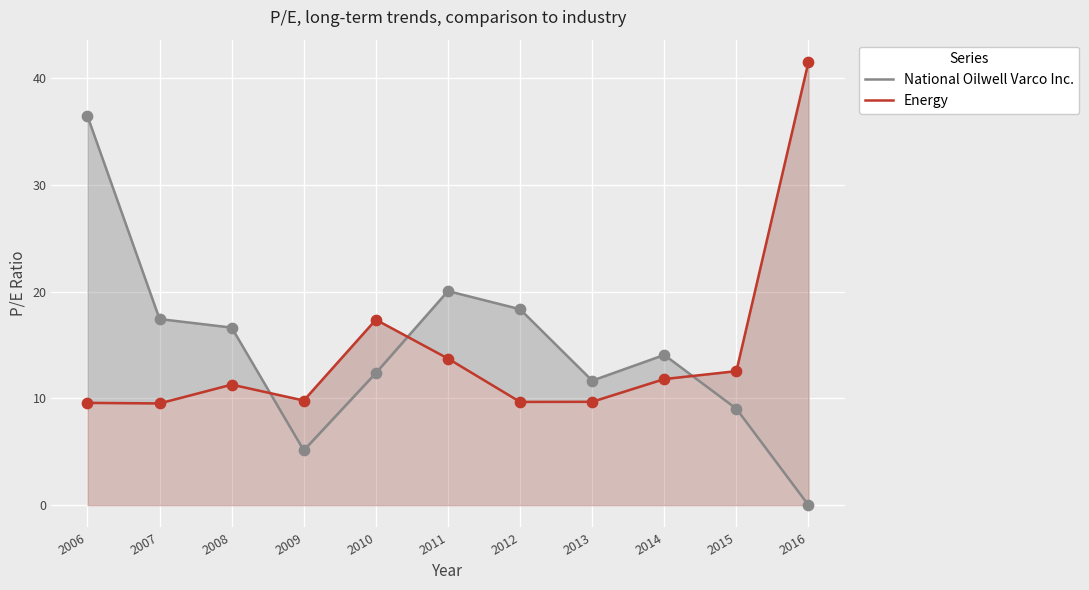

Is the value of National Oilwell Varco Inc. at 2012 greater than the value of Energy at 2006?

Yes